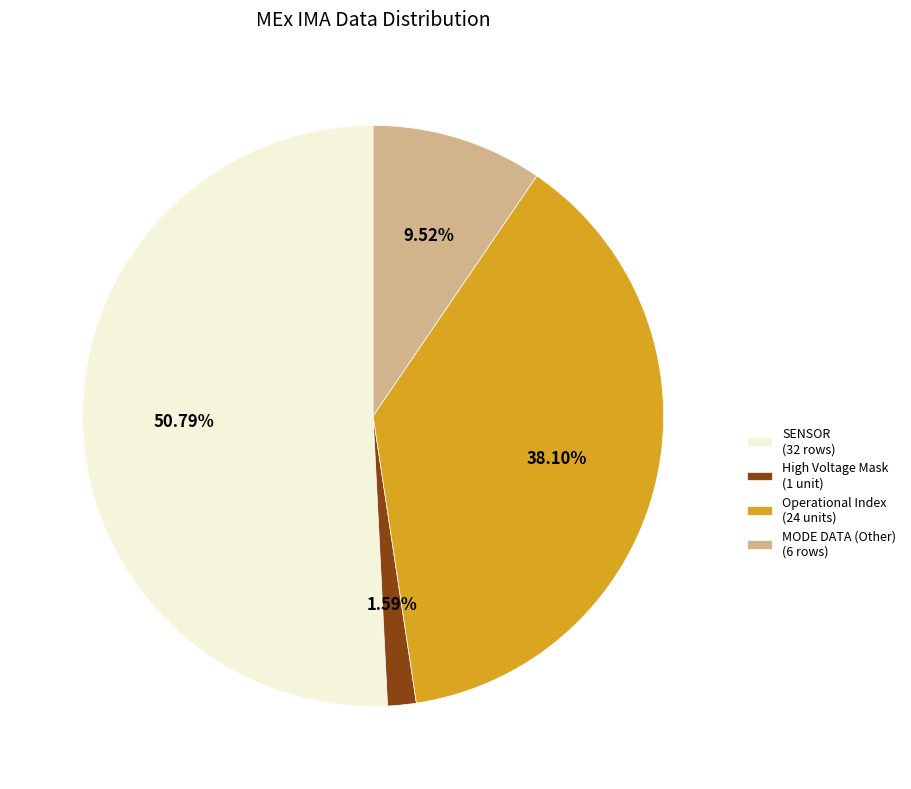

Rank the categories by value from lowest to highest.

High Voltage Mask (1 unit), MODE DATA (Other) (6 rows), Operational Index (24 units), SENSOR (32 rows)